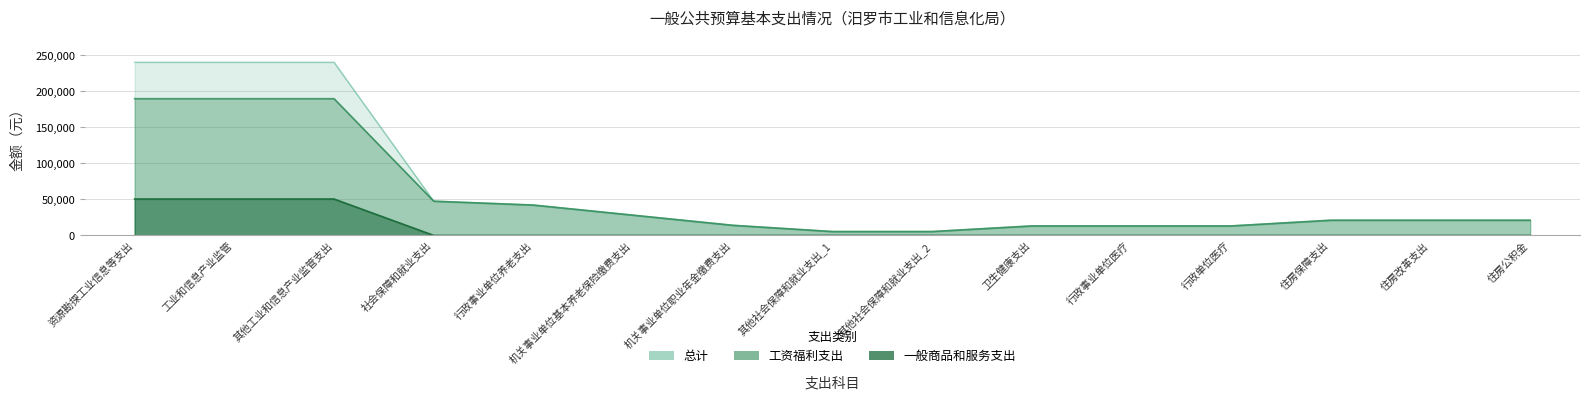

Reading left to right, list all the values displayed in this chart.

工资福利支出: 189494	189494	189494	47442	42076	28051	14025	5365	5365	13149	13149	13149	21038	21038	21038
一般商品和服务支出: 50444	50444	50444	0	0	0	0	0	0	0	0	0	0	0	0
总计: 239938	239938	239938	47442	42076	28051	14025	5365	5365	13149	13149	13149	21038	21038	21038